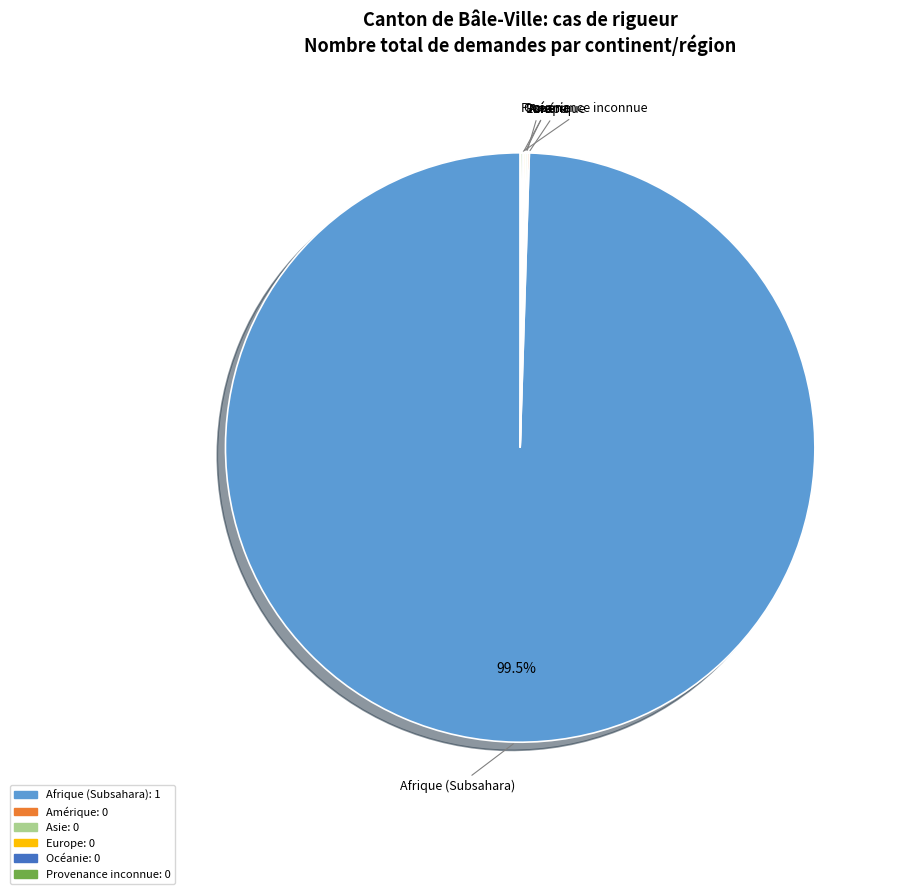

Is there any slice that represents more than half of the pie?

Yes